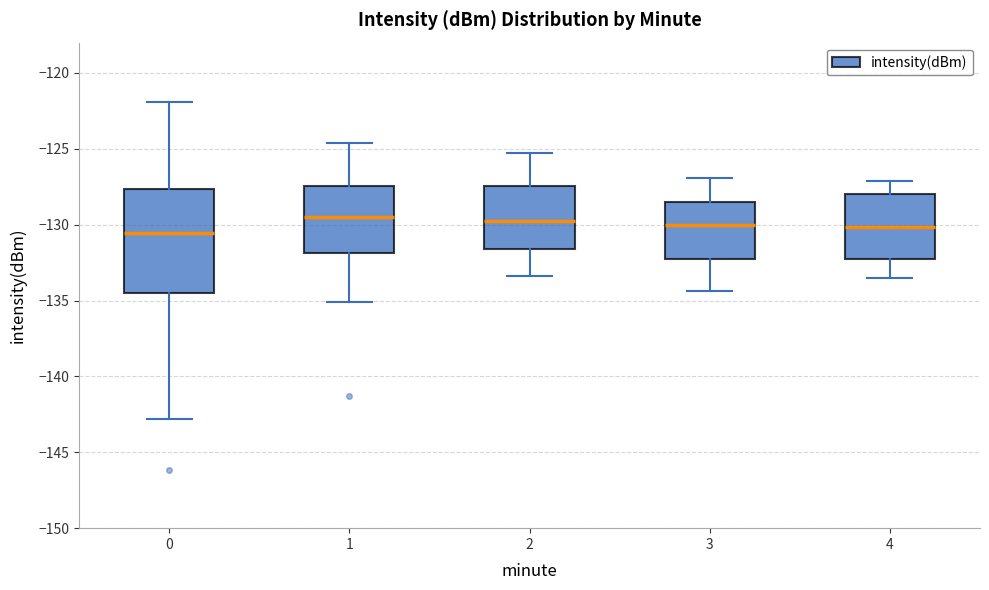

Reading left to right, transcribe this box plot: for each box, give where its median line is, the range the box spans, and where its two whiskers end, as read against the y-axis. The values are not printed on the chart, so give them approximately, as read against the axis.

0: median -130.5, box -134.5 to -127.5, whiskers -143.0 to -122.0
1: median -129.5, box -132.0 to -127.5, whiskers -135.0 to -124.5
2: median -129.5, box -131.5 to -127.5, whiskers -133.5 to -125.5
3: median -130.0, box -132.0 to -128.5, whiskers -134.5 to -127.0
4: median -130.0, box -132.5 to -128.0, whiskers -133.5 to -127.0